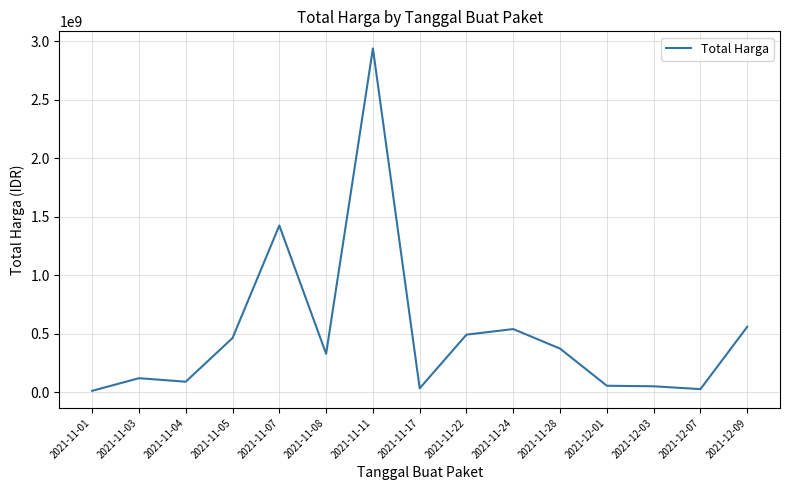

Does the chart have visible grid lines?

Yes